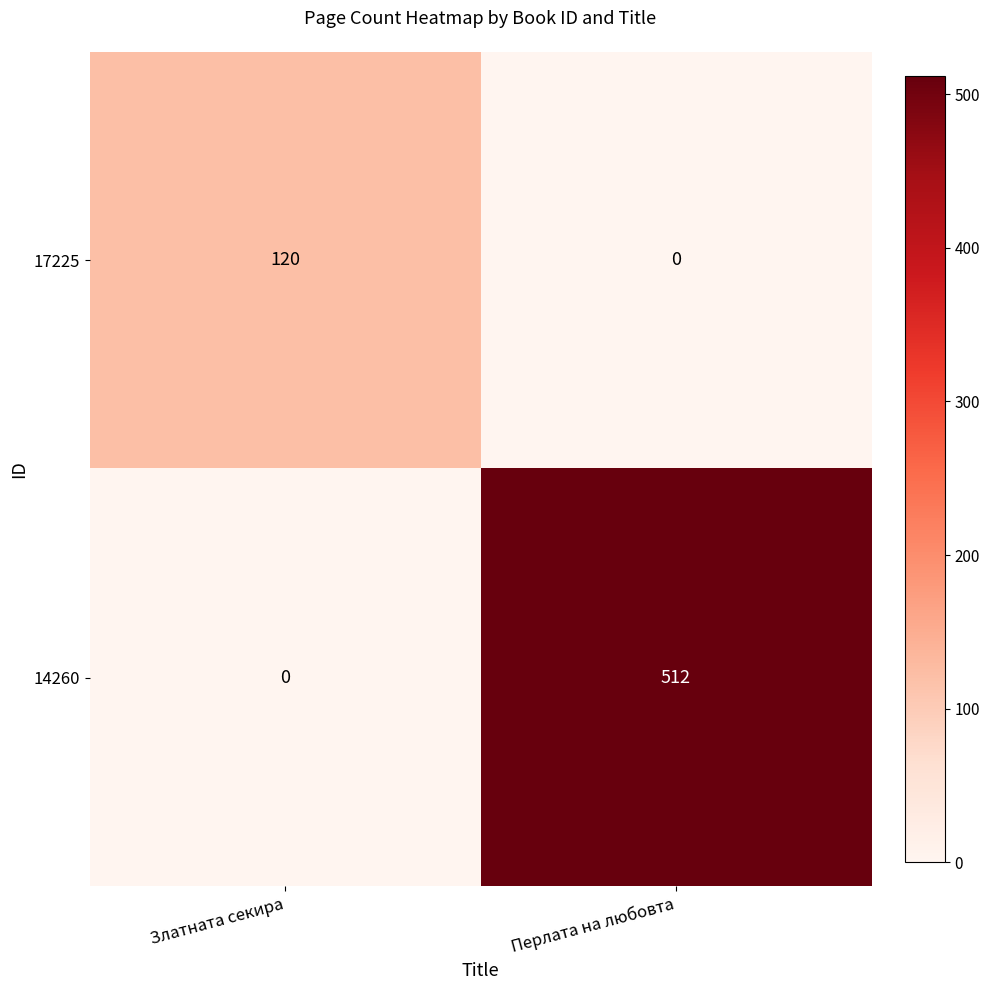

The value of 14260 at Златната секира is 261. True or false?

False